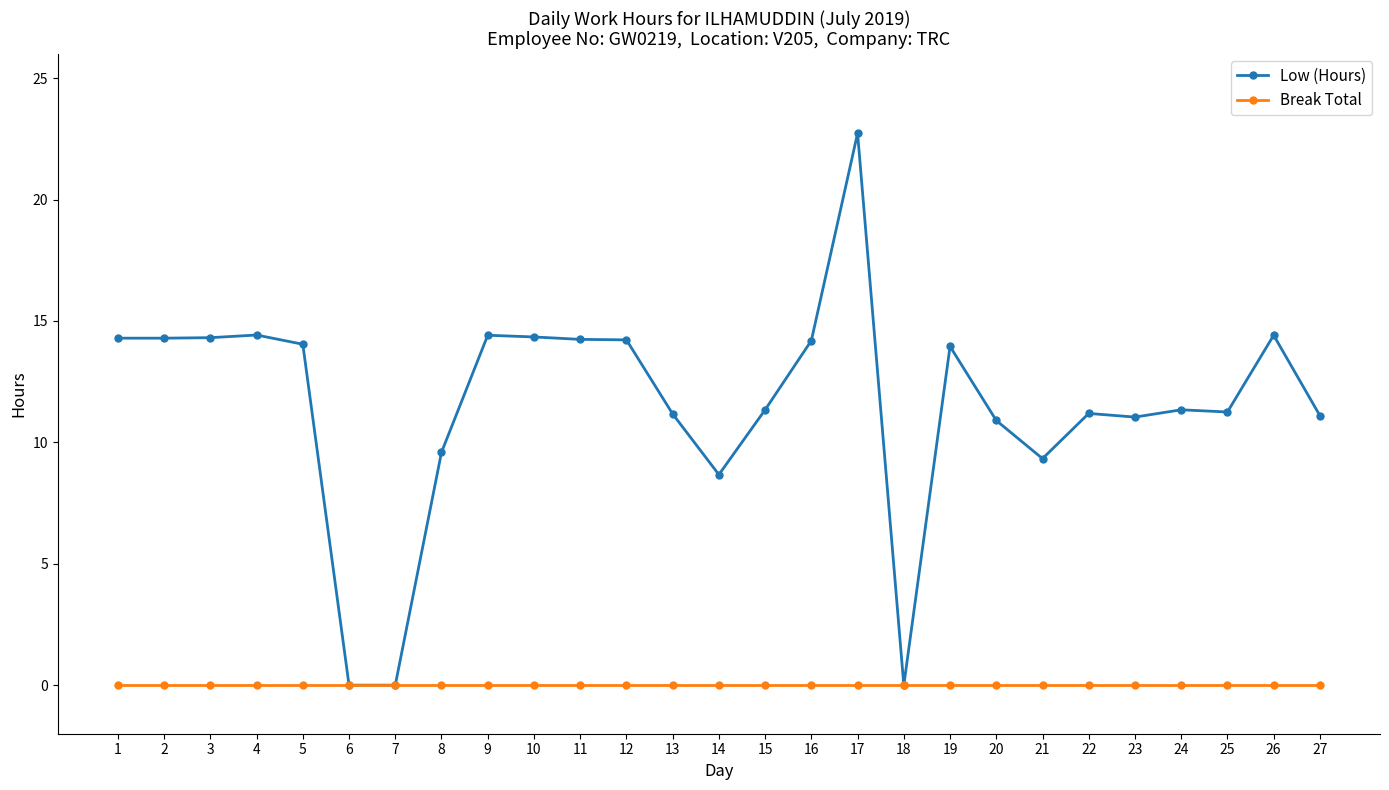

The Low (Hours) series shows 11.2 at 13. True or false?

True